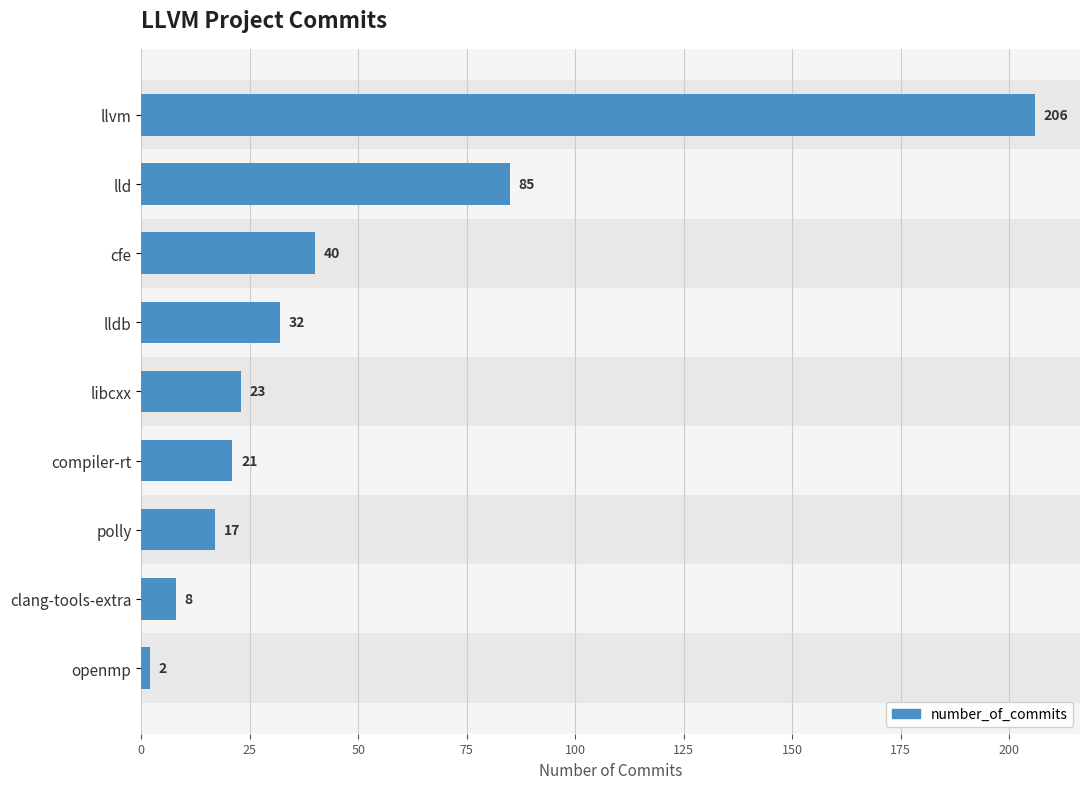

List the labels in order of value, smallest first.

openmp, clang-tools-extra, polly, compiler-rt, libcxx, lldb, cfe, lld, llvm